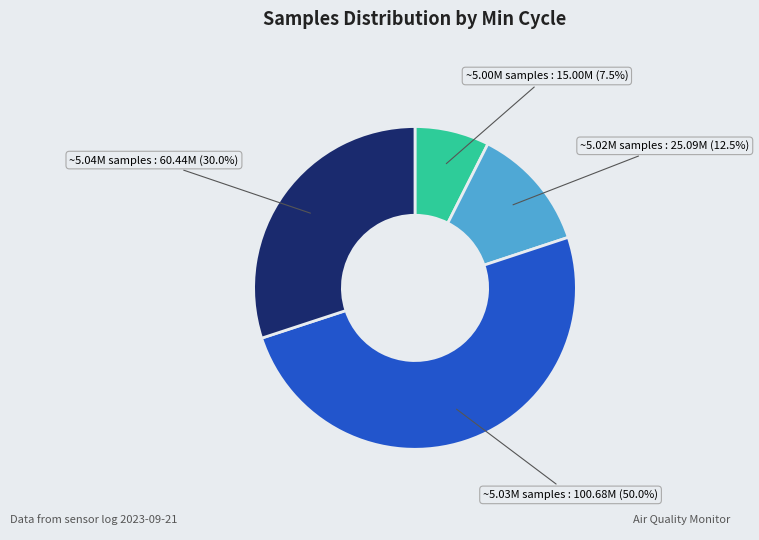

How many slices are in this pie chart?

4